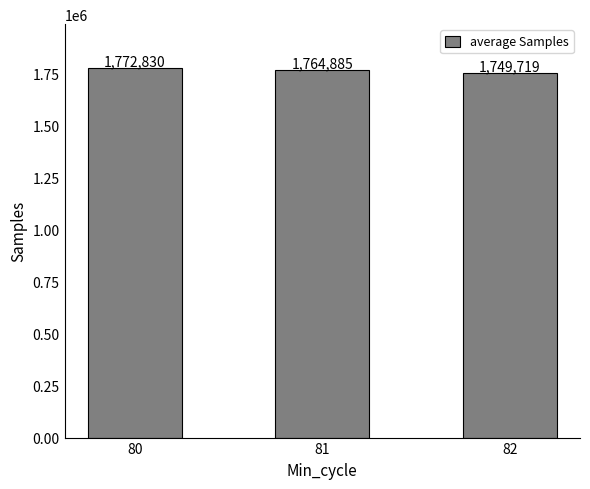

Rank the categories by value from lowest to highest.

82, 81, 80